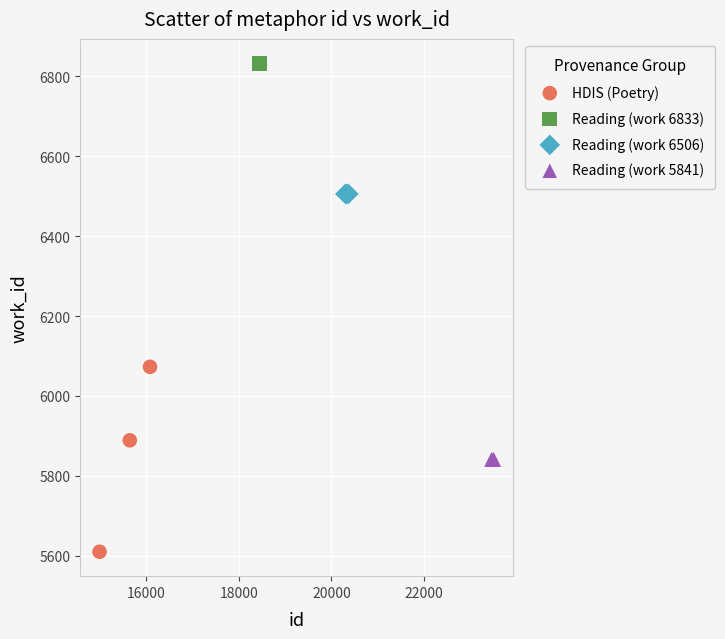

What are all the series names shown in the legend?

HDIS (Poetry), Reading (work 6833), Reading (work 6506), Reading (work 5841)